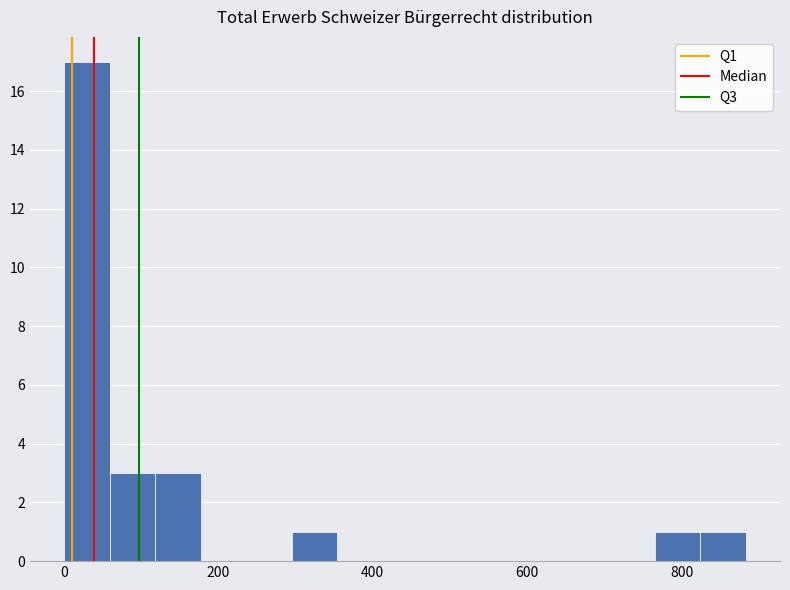

Around what value on the x-axis is the tallest bar? Give the approximate position of its centre, as read against the axis.

40